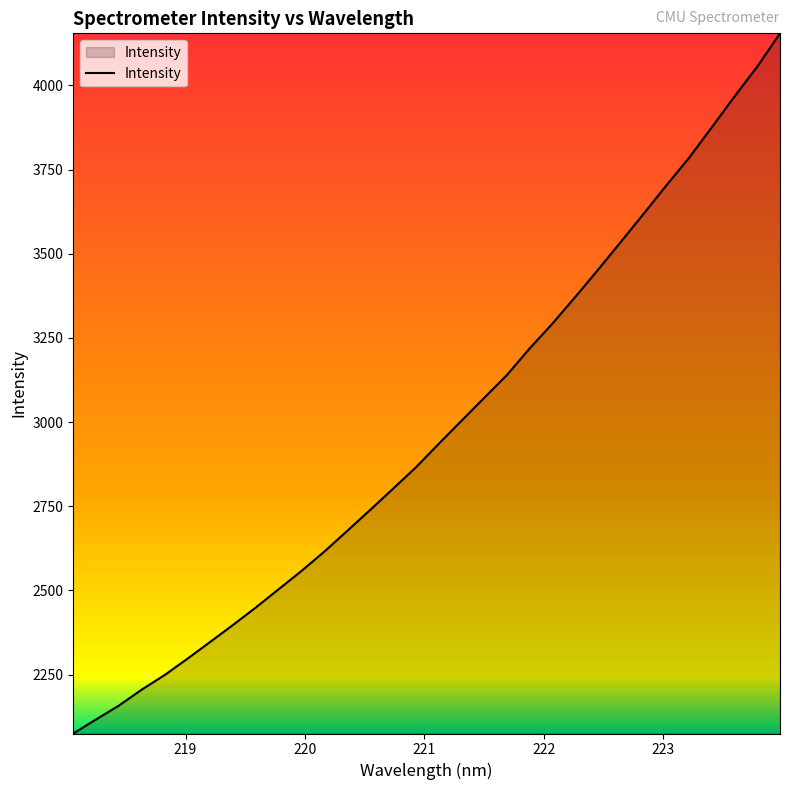

What is the difference between the maximum and minimum values?

2079.4